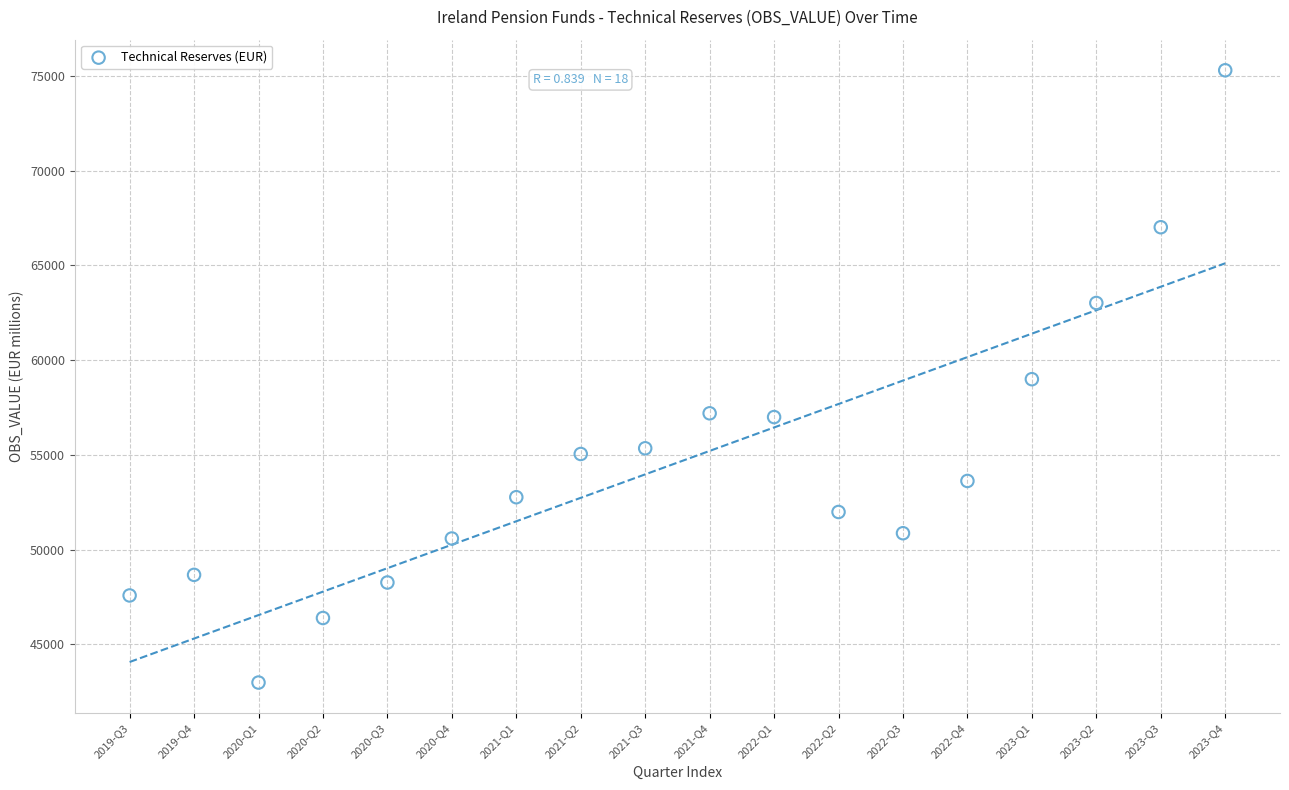

What is the range of Y values (max minus min)?

32328.0